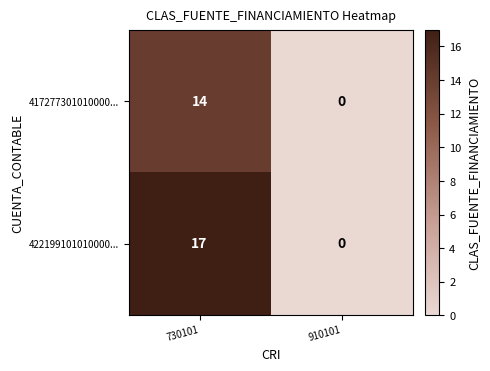

What is the approximate value of 417277301010000... at 730101?

14